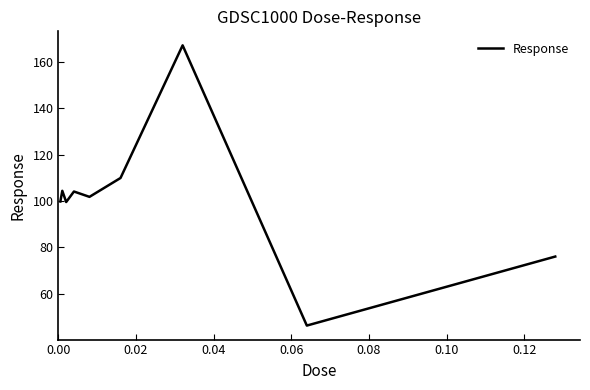

What is the greatest value displayed?

167.0